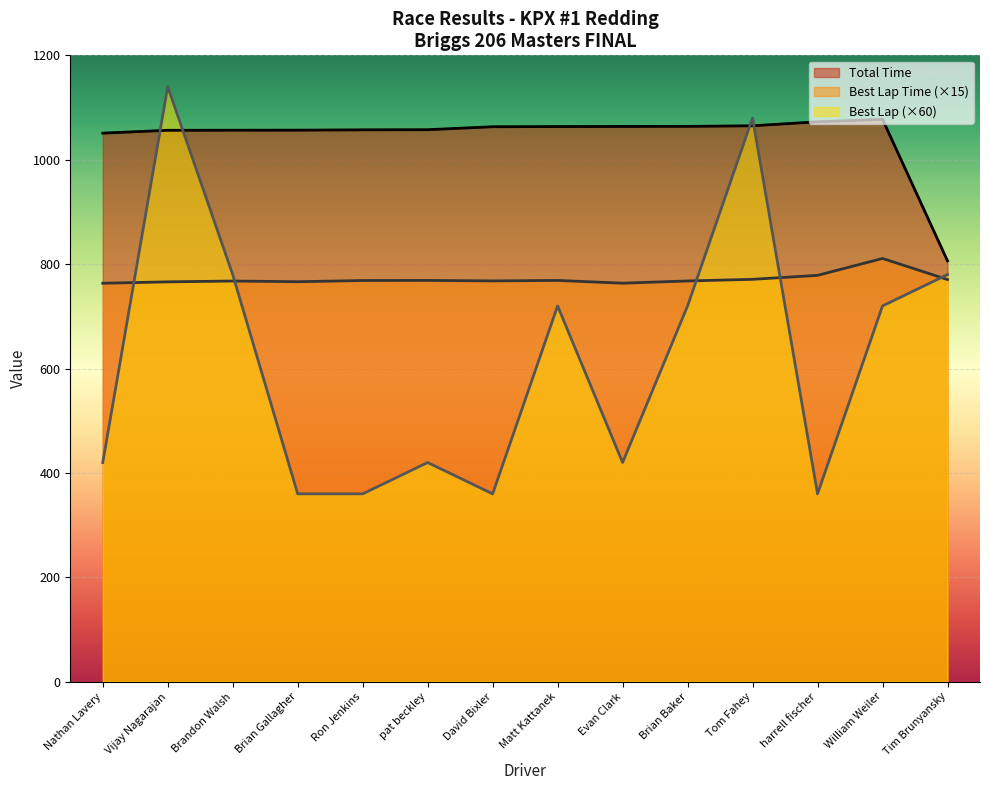

True or false: Best Lap time and Total Time intersect in this chart.

False